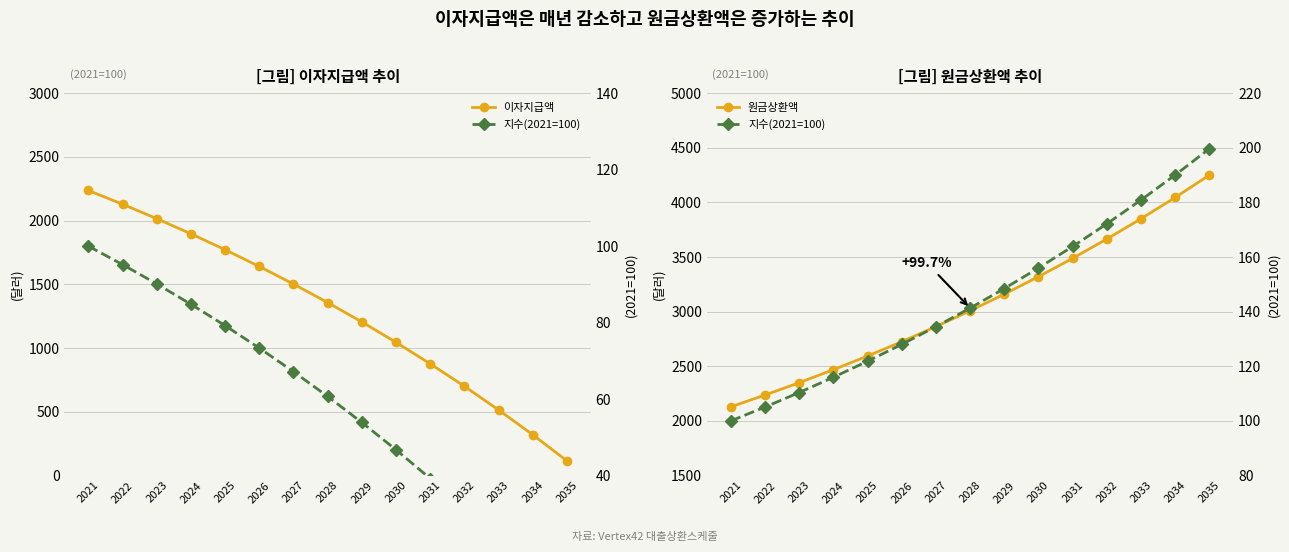

Which category has the highest value in the 원금상환액(지수) series?

2035